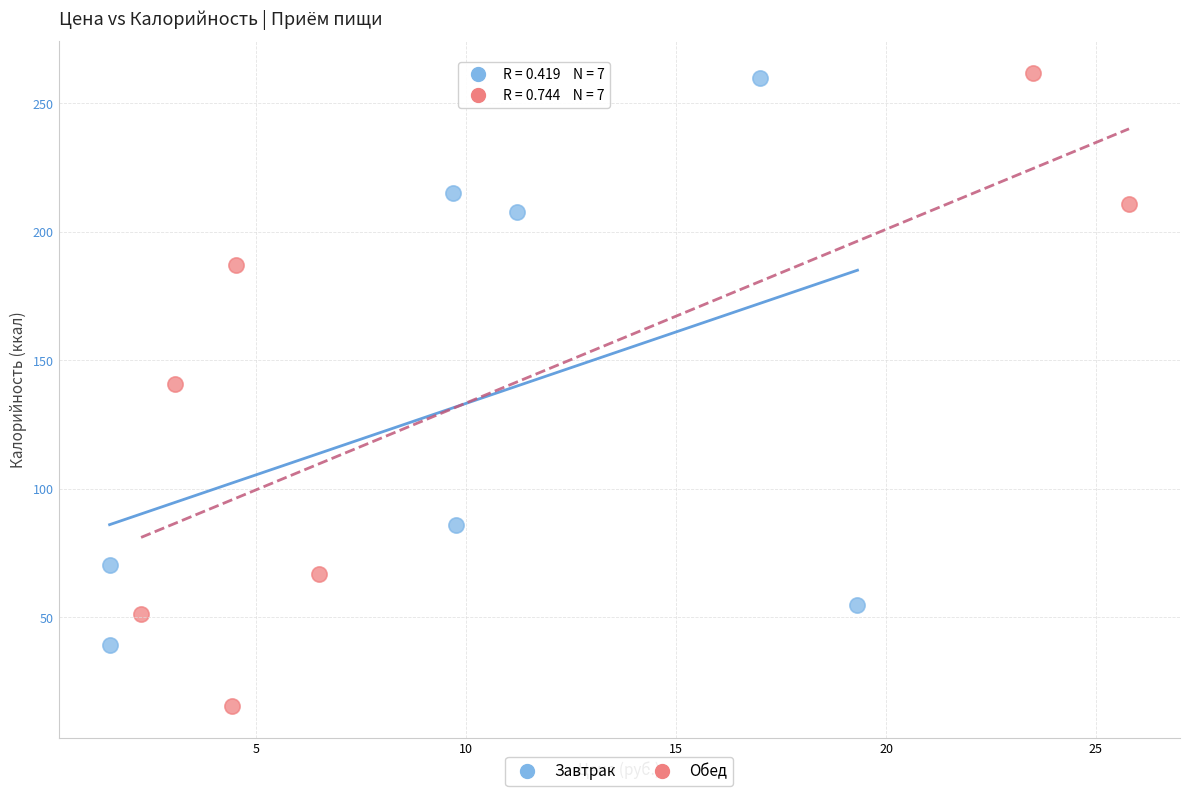

Which series has the widest spread of Y values?

Обед